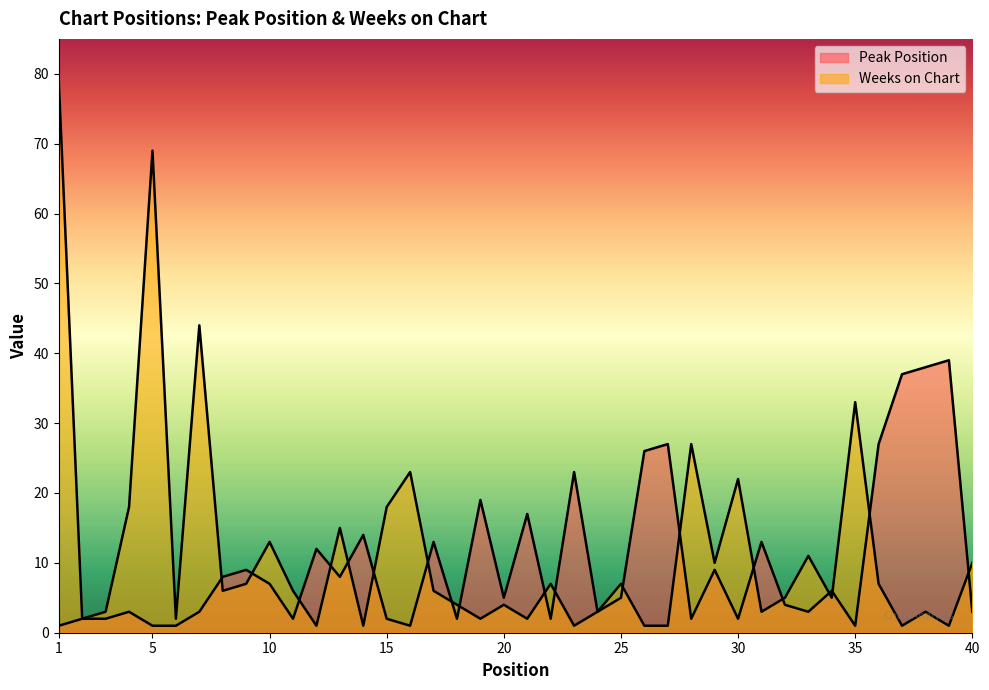

In Peak Position, how many points are lower than both neighbors (excluding endpoints)?

11